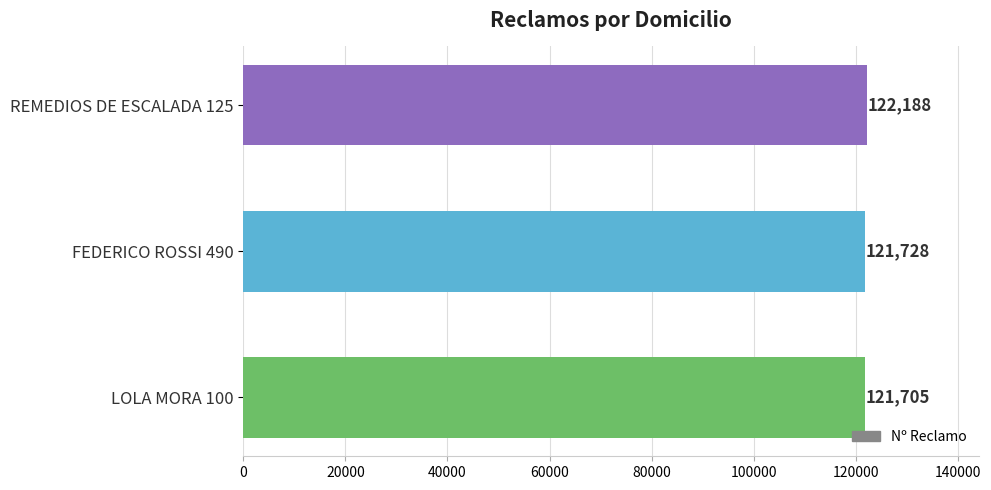

What is the difference between the values at FEDERICO ROSSI 490 and REMEDIOS DE ESCALADA 125?

460